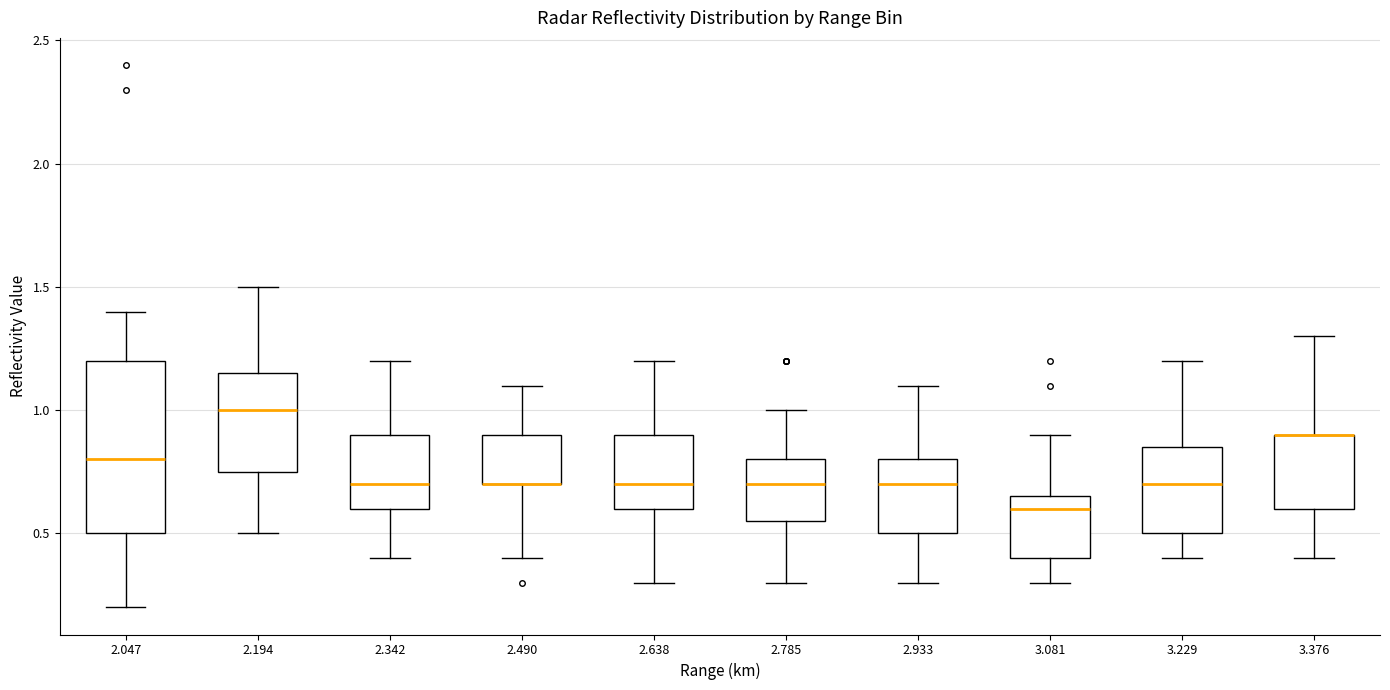

Comparing the boxes themselves (not the whiskers), which one is the tallest?

2.047